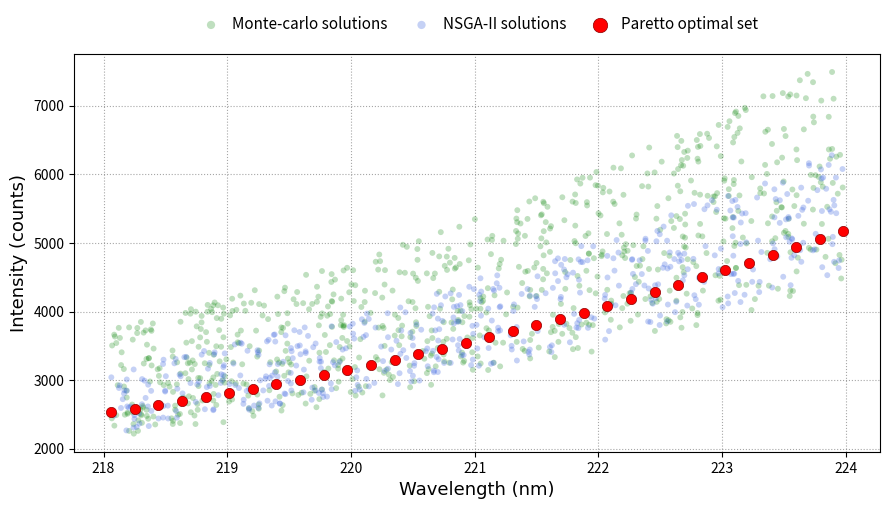

Which series has the widest spread of Y values?

Monte-carlo solutions